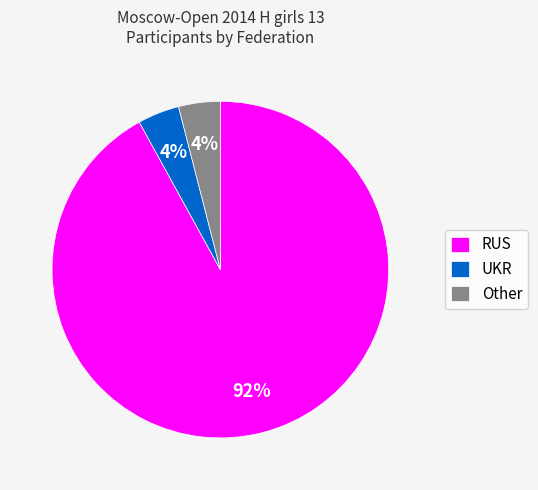

Is the sum of UKR and RUS greater than half?

Yes